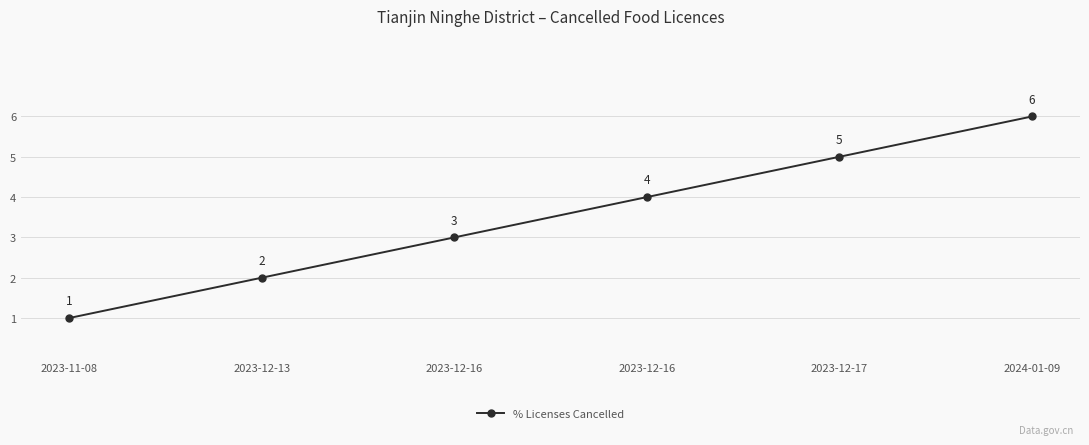

What is the label of the 3rd point from the right?

2023-12-16